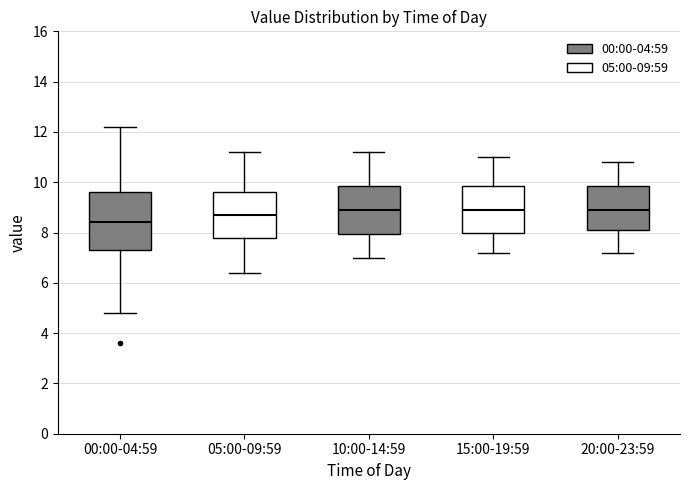

Which box is the tallest, from its lower edge to its upper edge?

00:00-04:59